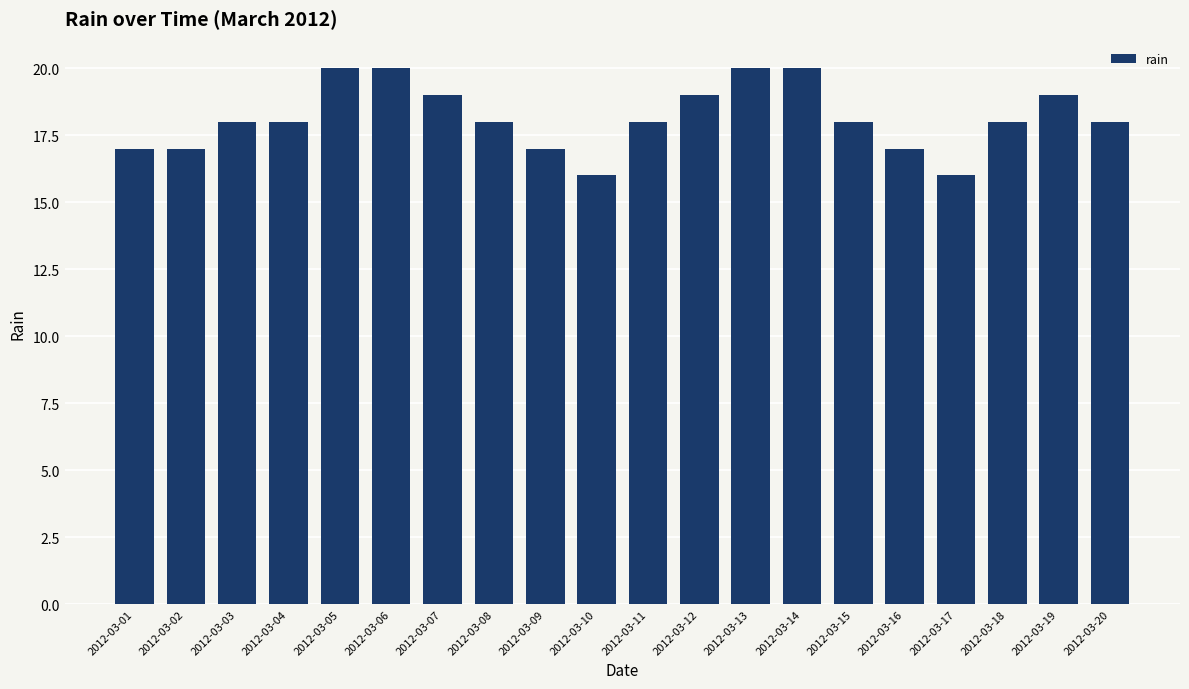

What is the value of the 1st bar from the left?

17